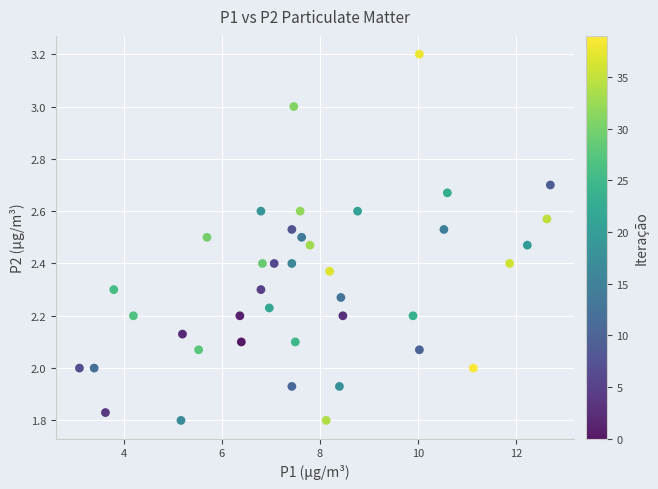

What is the range of X values (max minus min)?

9.6